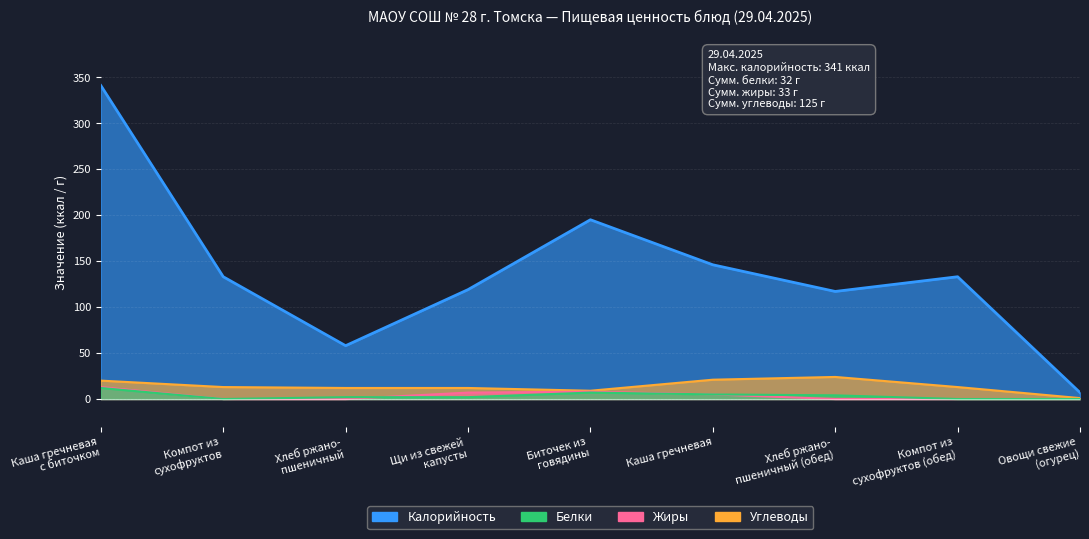

In Калорийность, how many points are lower than both neighbors (excluding endpoints)?

2